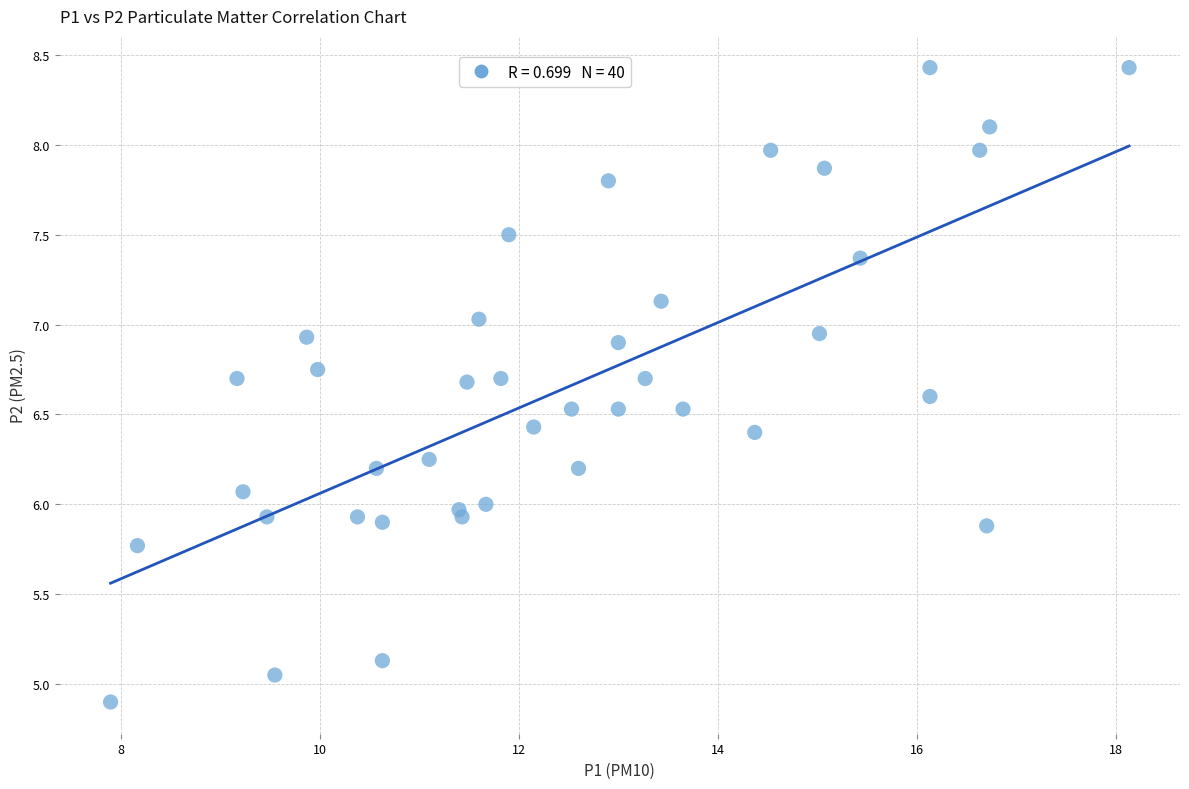

What is the range of X values (max minus min)?

10.2